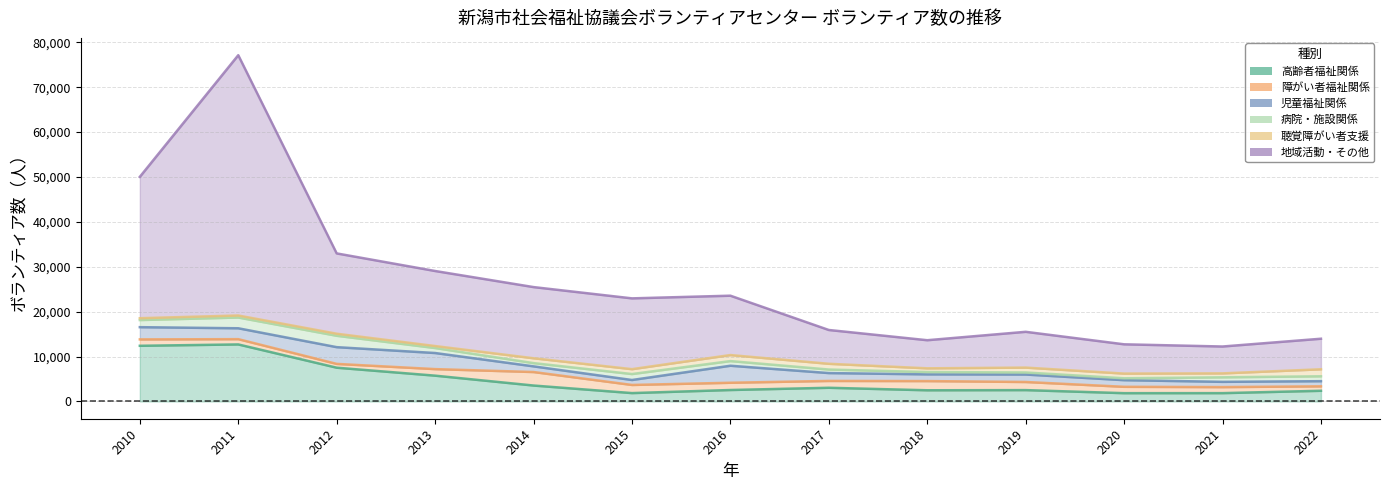

How many lines are shown in the chart?

6